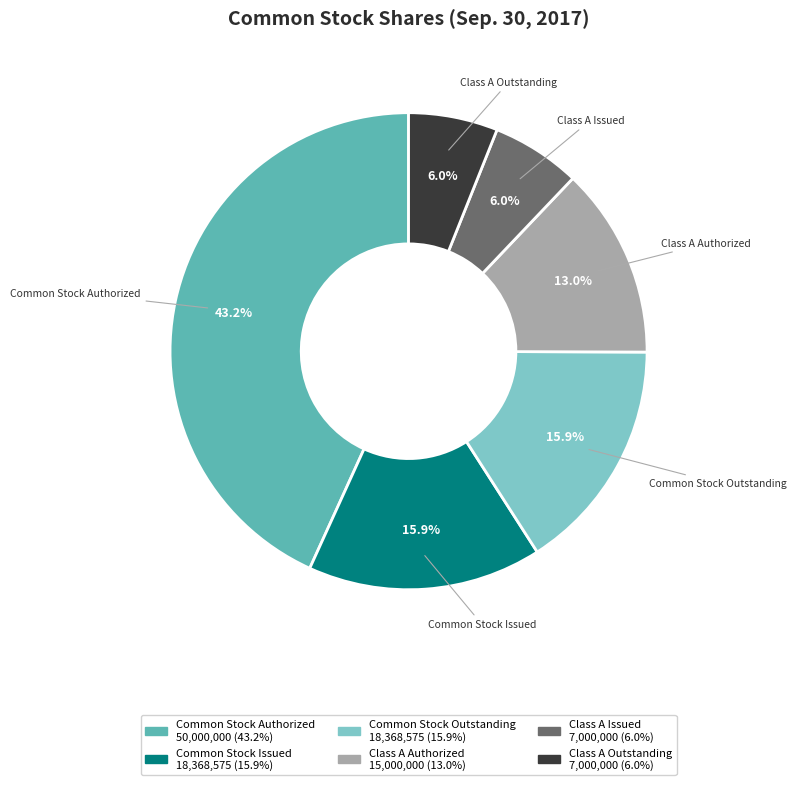

The Class A Issued slice represents 1% of the pie. True or false?

False